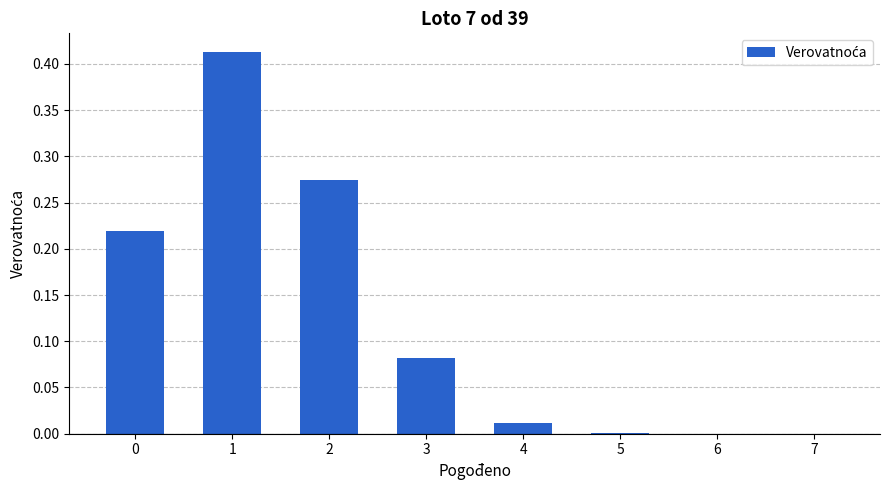

Is it true that the value at 6 is 0.0?

True